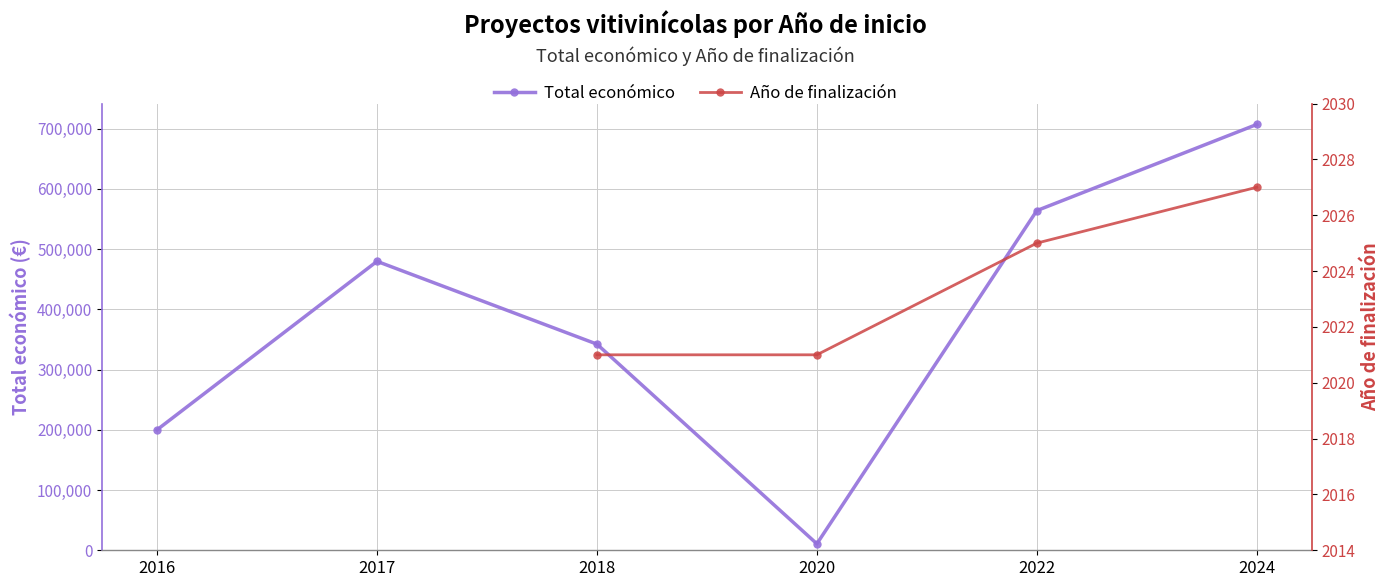

What is the value of the Total económico point at the 5th from the left?

563721.0